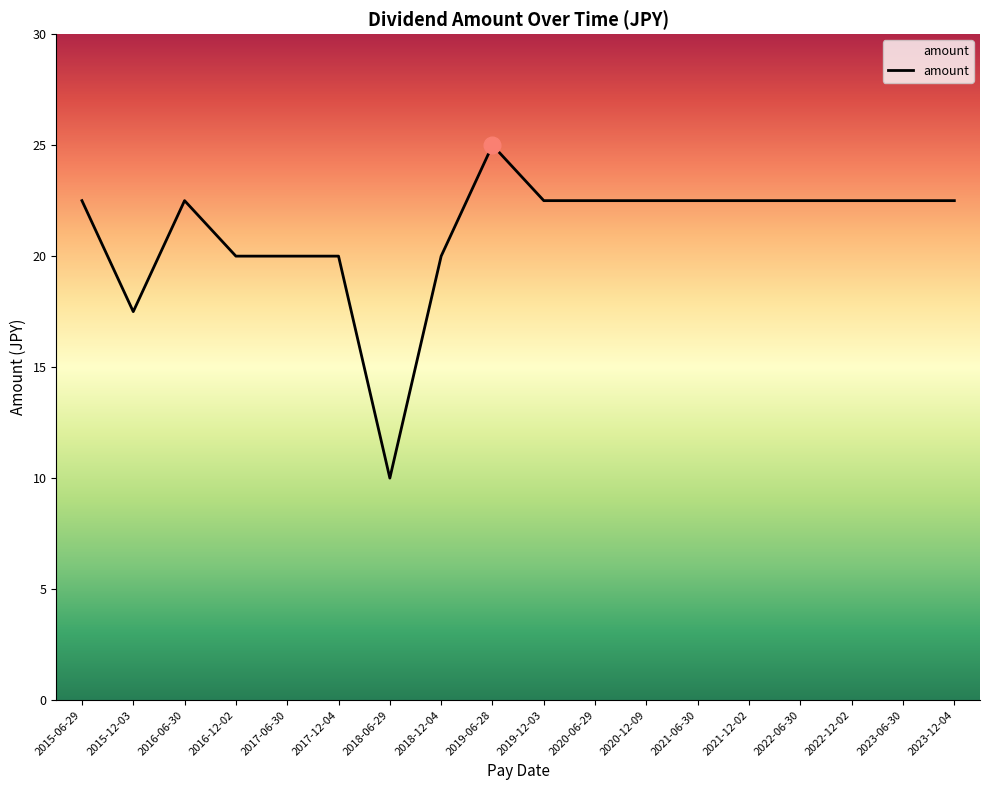

What value does the data have at 2019-06-28?

25.0